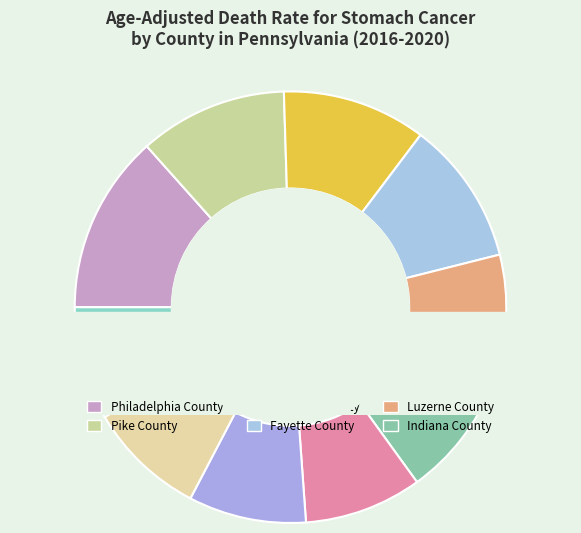

Does Philadelphia County represent more than half of the total?

No